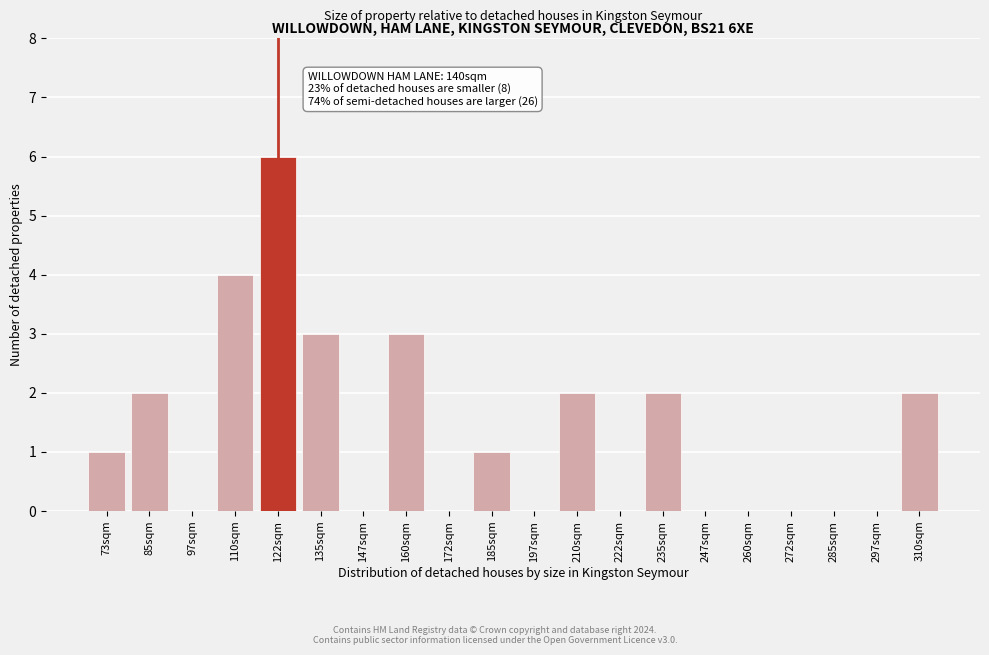

Reading left to right, extract all data points from this chart.

73sqm=1	85sqm=2	97sqm=0	110sqm=4	122sqm=6	135sqm=3	147sqm=0	160sqm=3	172sqm=0	185sqm=1	197sqm=0	210sqm=2	222sqm=0	235sqm=2	247sqm=0	260sqm=0	272sqm=0	285sqm=0	297sqm=0	310sqm=2